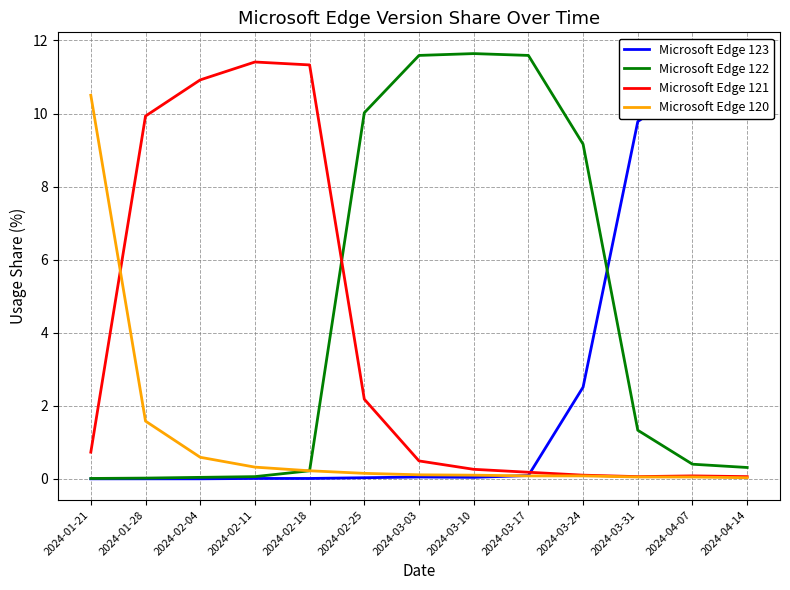

Between 2024-03-17 and 2024-03-31, which series saw the biggest shift?

Microsoft Edge 122